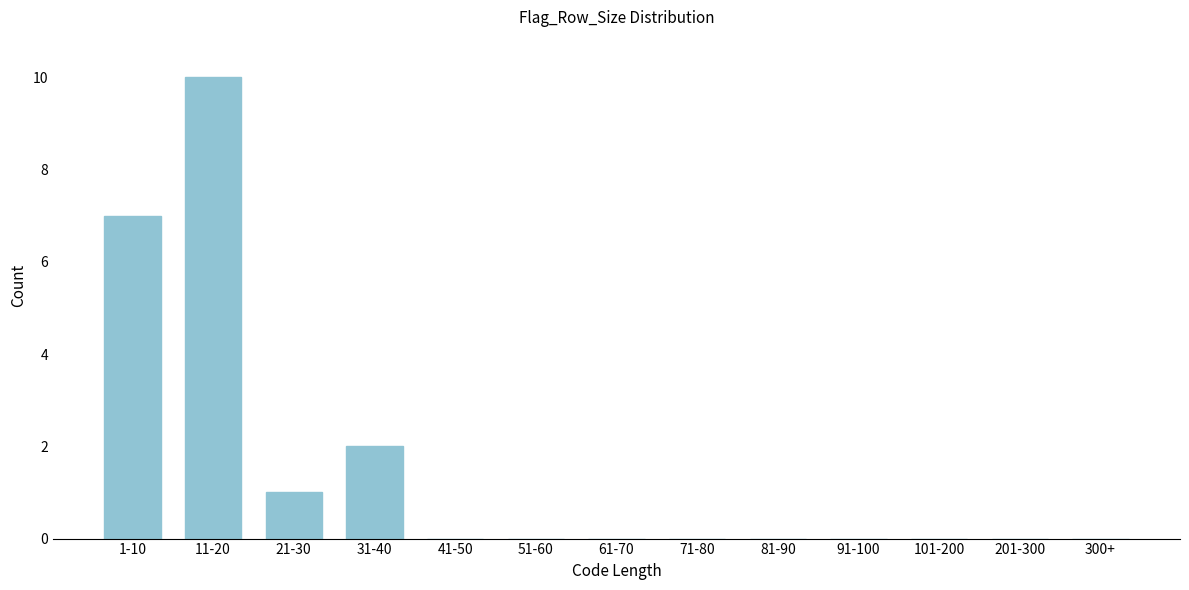

Reading left to right, list all the values displayed in this chart.

1-10=7	11-20=10	21-30=1	31-40=2	41-50=0	51-60=0	61-70=0	71-80=0	81-90=0	91-100=0	101-200=0	201-300=0	300+=0